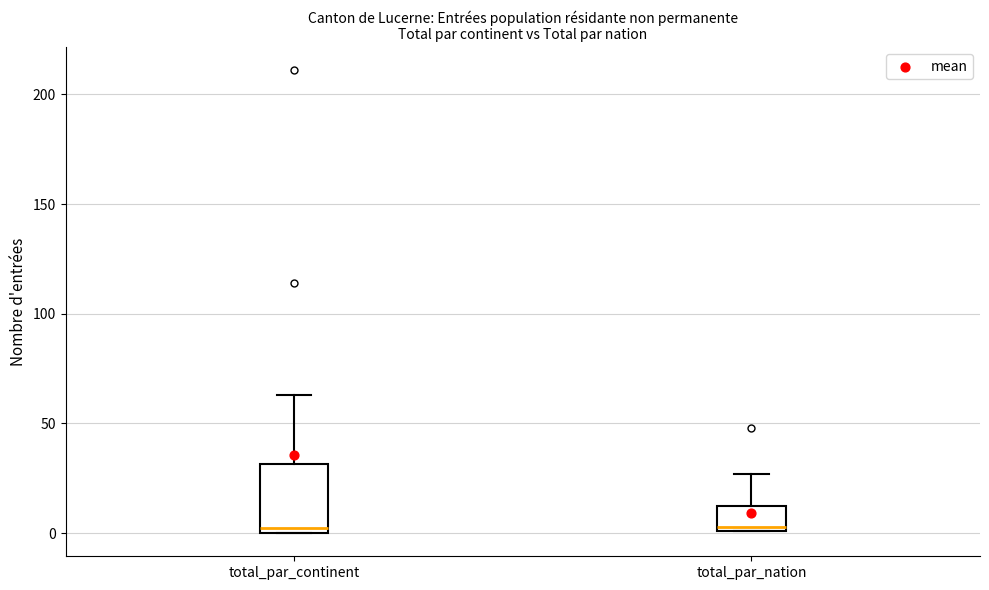

Where is the lower edge of the box for total_par_continent on the y-axis? The values are not printed on the chart, so give them approximately, as read against the axis.

0